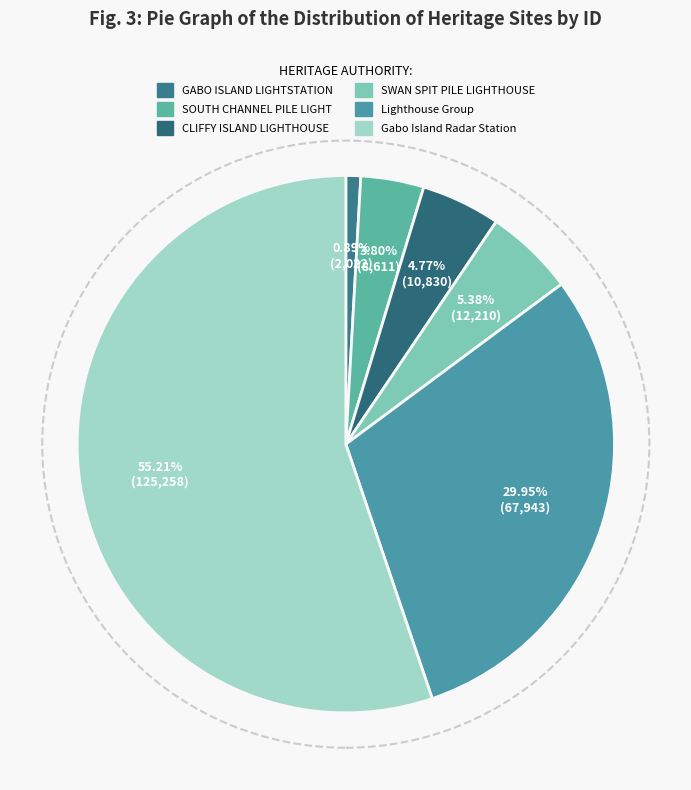

What is the largest slice in the pie chart?

Gabo Island Radar Station